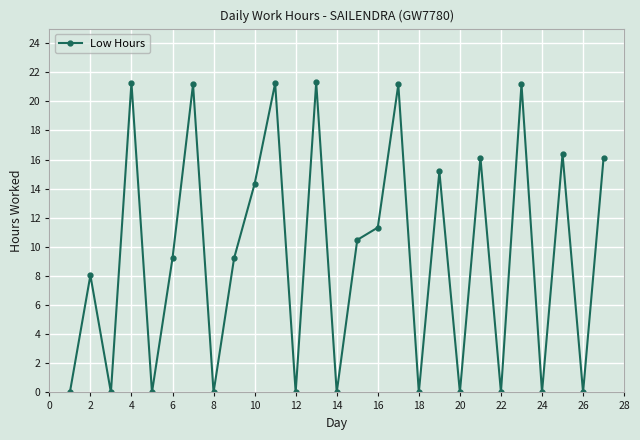

What is the value of the 15th point from the left?

10.5